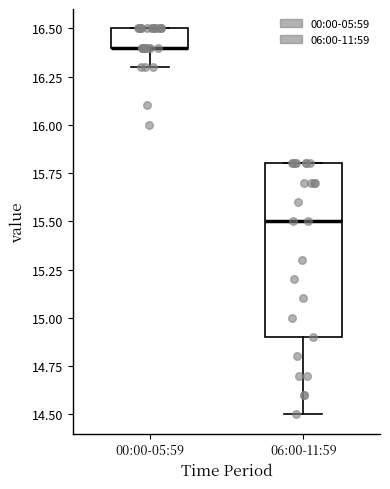

Reading left to right, read every box against the y-axis: the position of its median line, the range the box covers, and the ends of its whiskers. The values are not printed on the chart, so give them approximately, as read against the axis.

00:00-05:59: median 16.4 (drawn on the box's lower edge), box 16.4 to 16.5, whiskers 16.3 to 16.5
06:00-11:59: median 15.5, box 14.9 to 15.8, whiskers 14.5 to 15.8